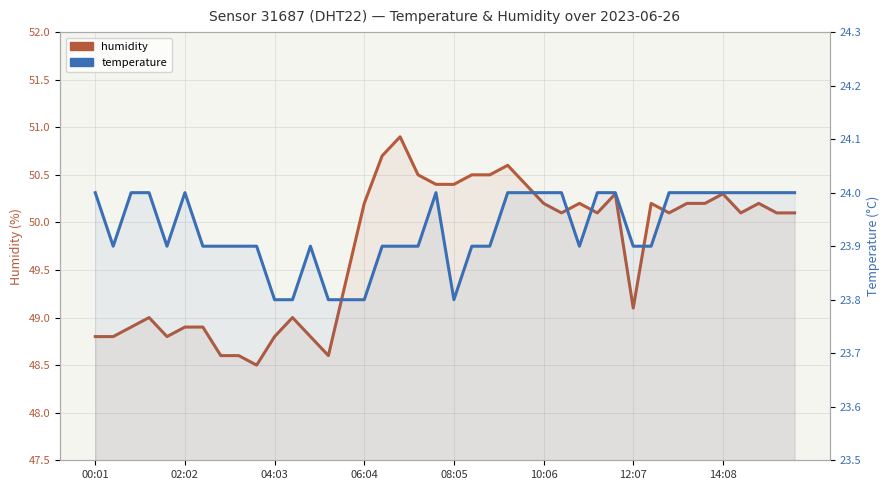

At which category does the chart reach its peak across all series?

17